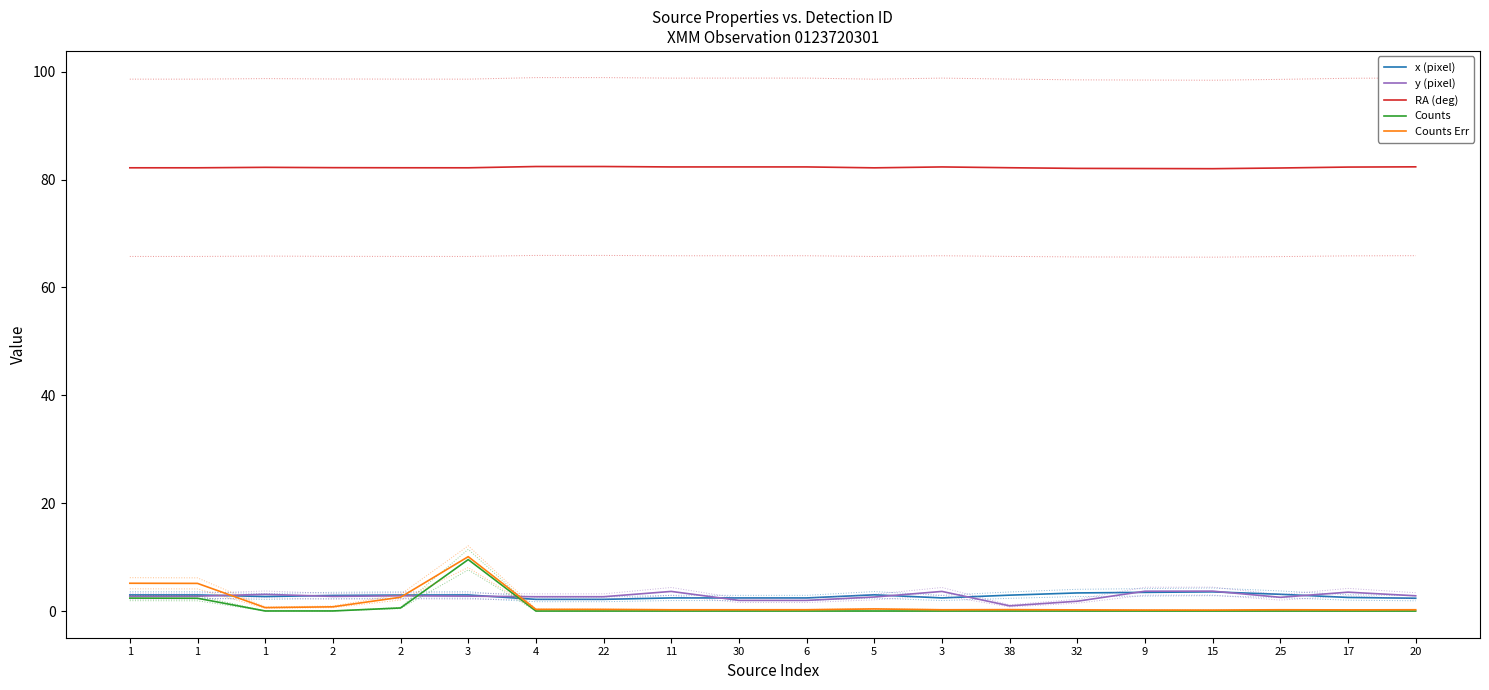

What is the value of the Counts Err point at the 11th from the left?

0.2